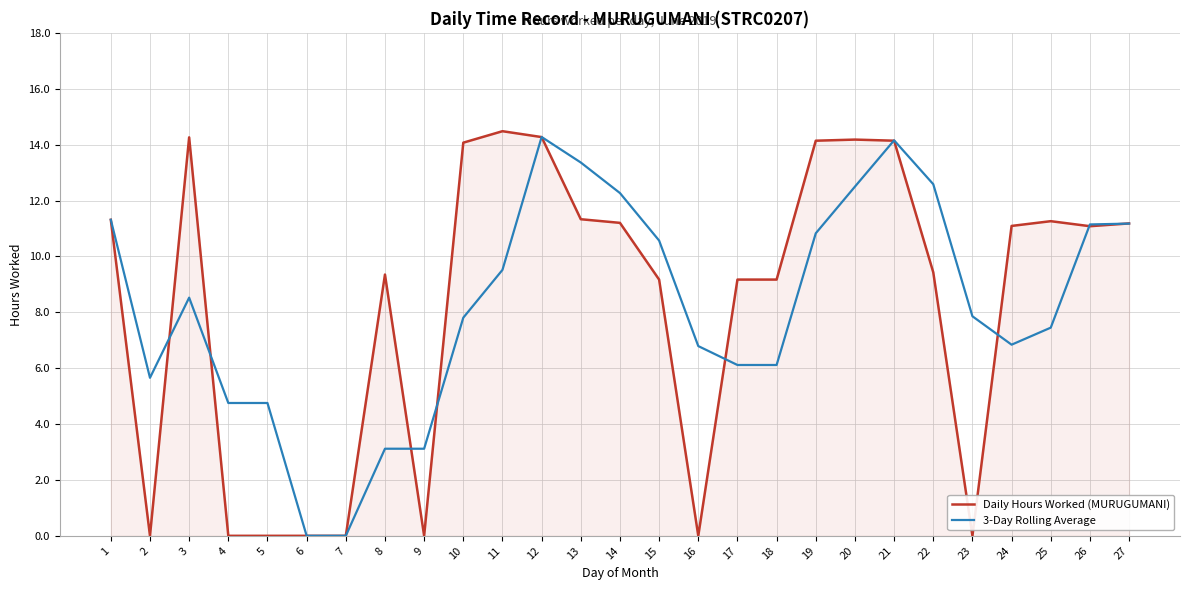

The value of 3-Day Rolling Average at 14 is 5.1. True or false?

False